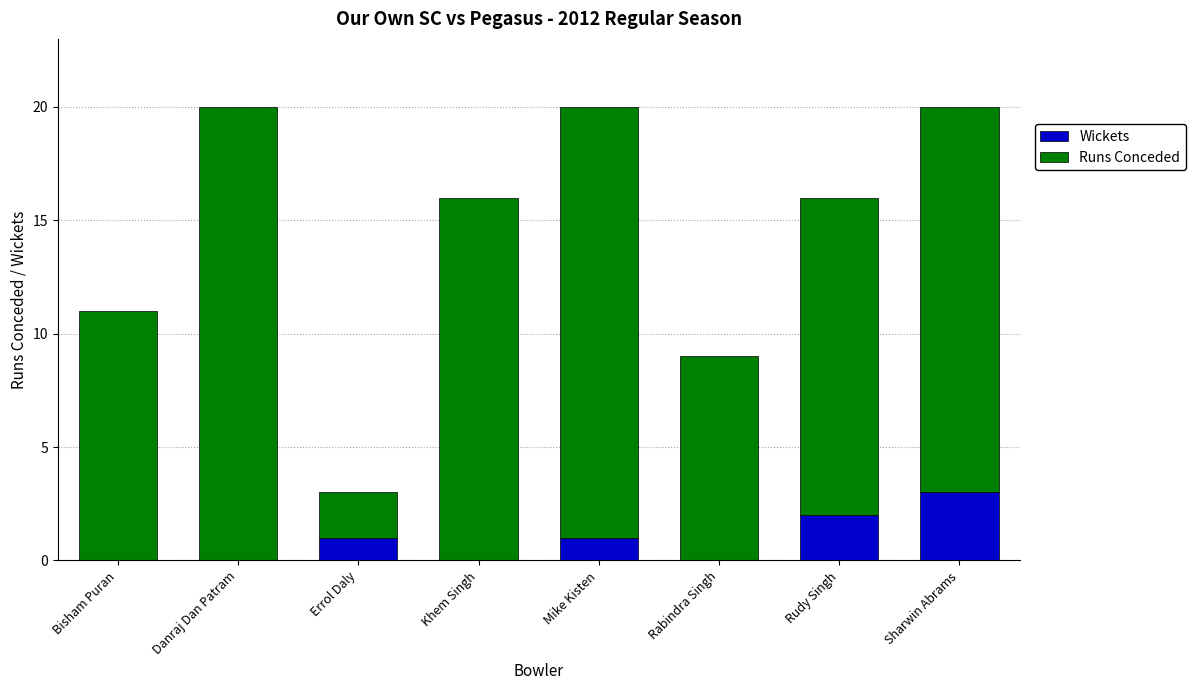

Reading left to right, what are the values for Wickets?

Bisham Puran=0	Danraj Dan Patram=0	Errol Daly=1	Khem Singh=0	Mike Kisten=1	Rabindra Singh=0	Rudy Singh=2	Sharwin Abrams=3